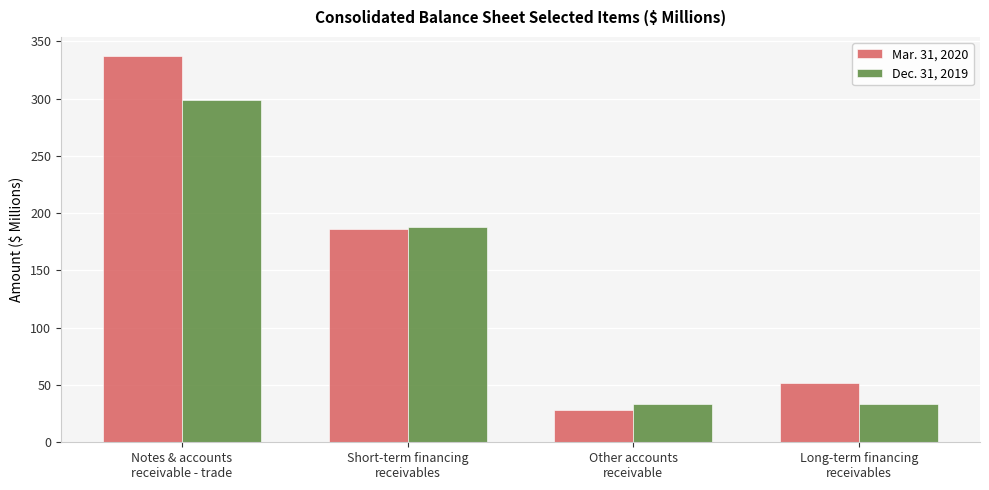

Rank the series at Notes & accounts
receivable - trade from lowest to highest value.

Dec. 31, 2019, Mar. 31, 2020